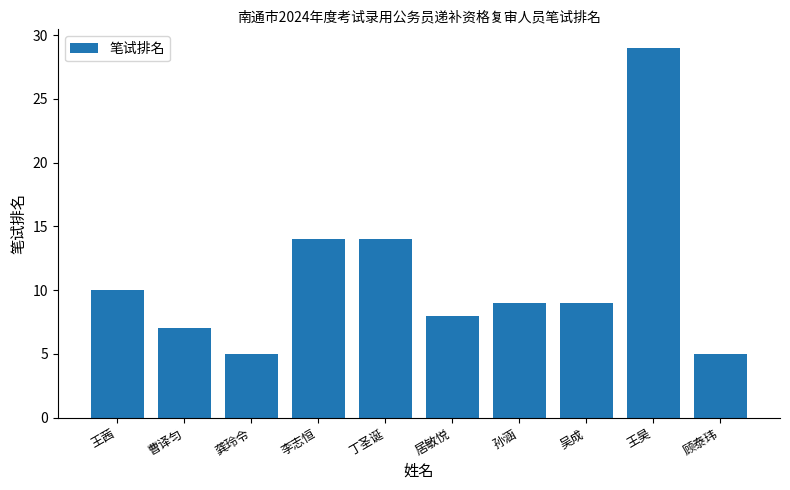

Which category has the highest value across all series?

王昊